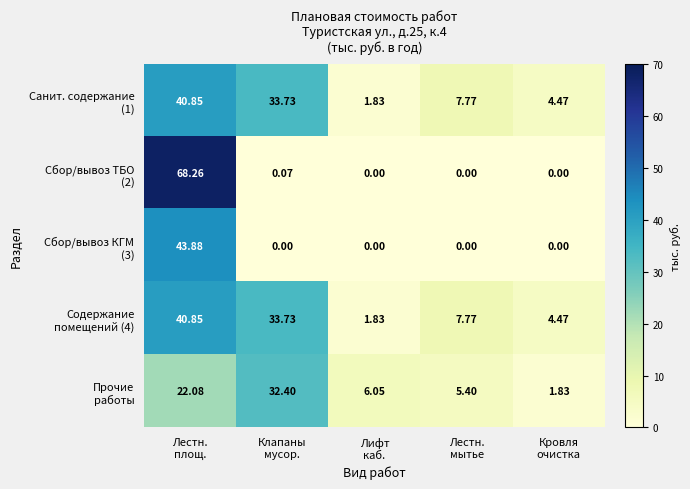

How many categories are shown in the chart?

5